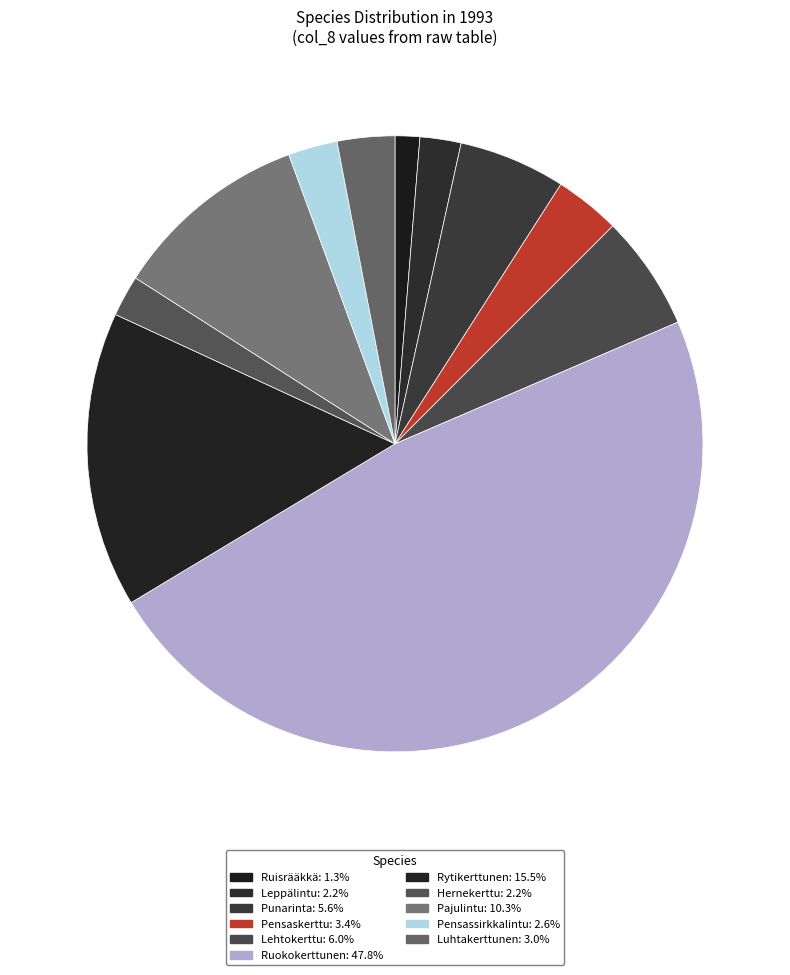

Is it true that Ruokokerttunen is 42% of the pie?

False